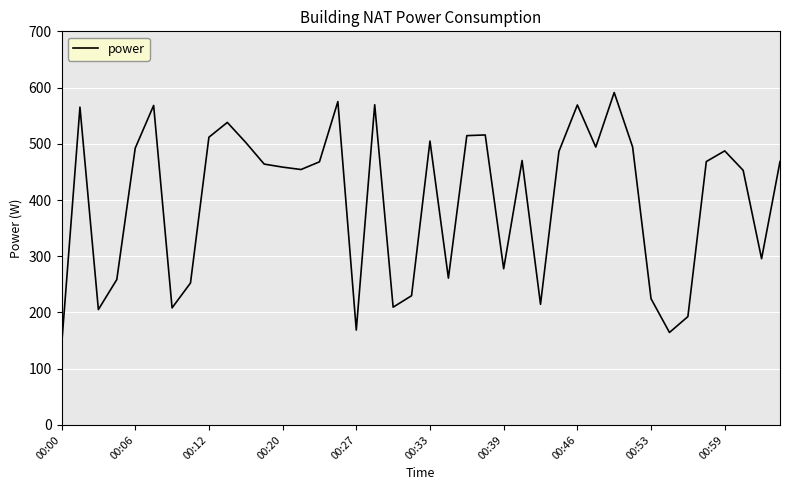

Is this an area chart (filled region under the line)?

No